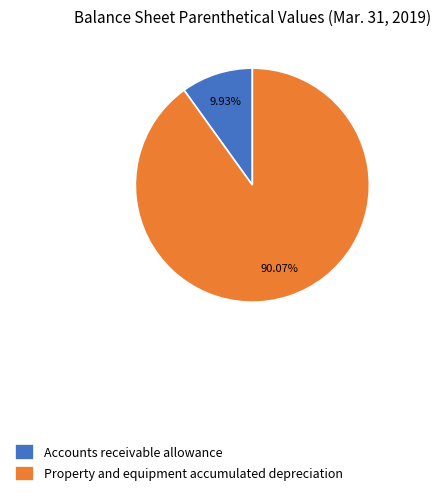

Is it true that Property and equipment accumulated depreciation is 77% of the pie?

False